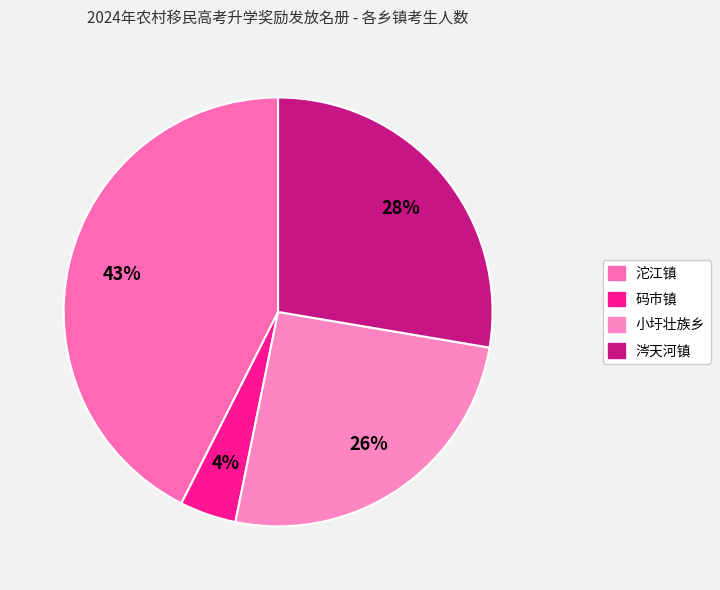

What is the ratio of the value at 沱江镇 to the value at 涔天河镇?

1.5